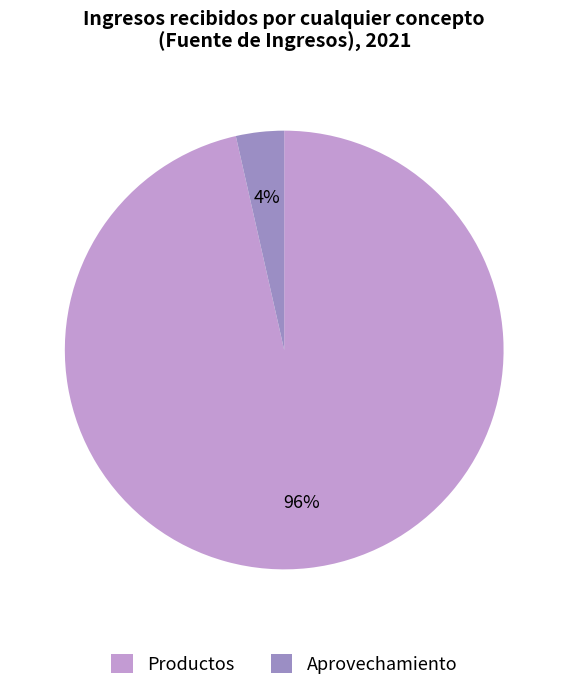

Between Aprovechamiento and Productos, which is larger?

Productos